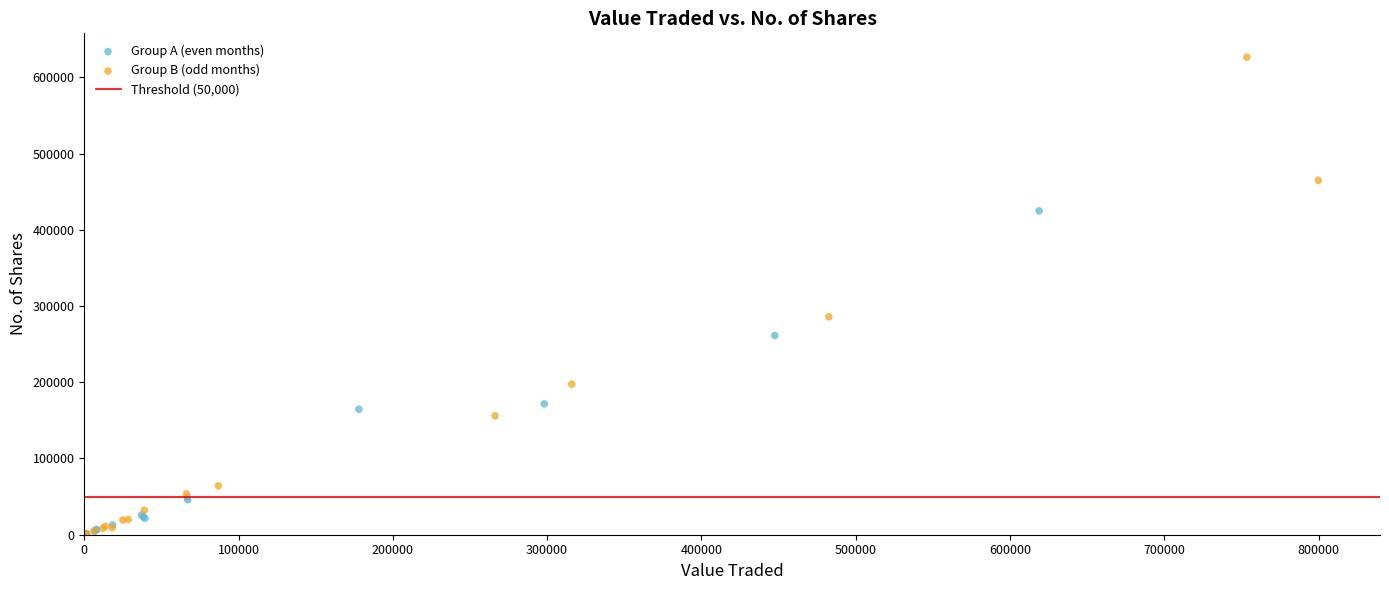

Which series has the largest Y range (max minus min)?

Group B (odd months)